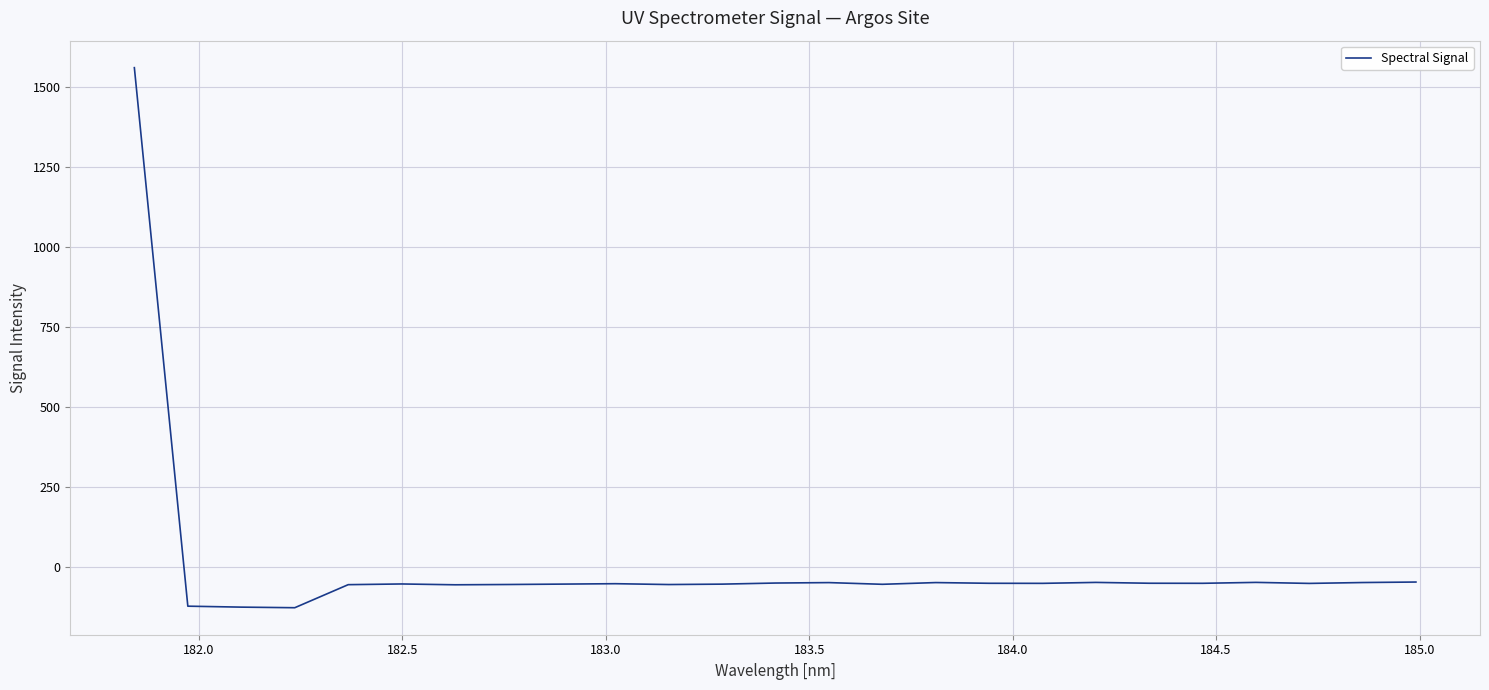

What is the minimum value shown in the chart?

-126.5